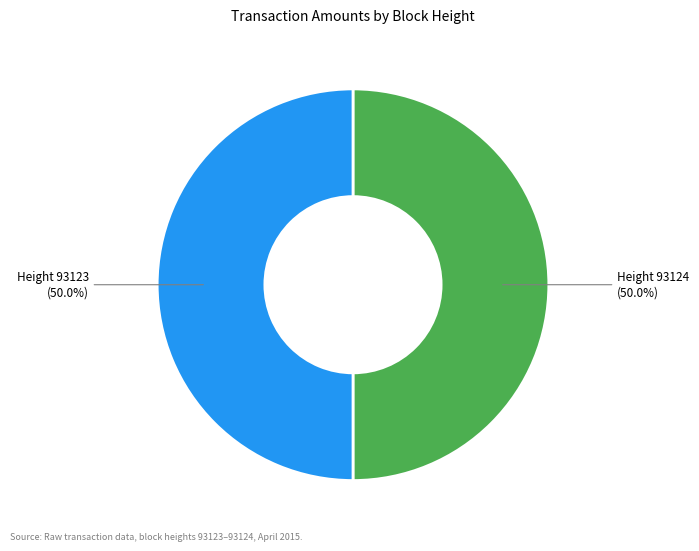

How many slices are in this pie chart?

2